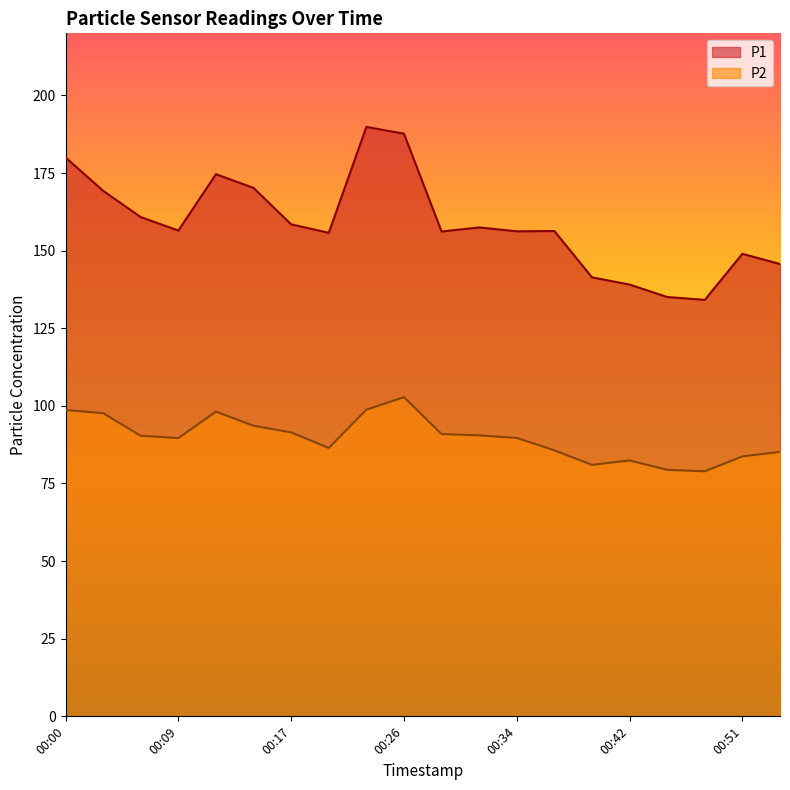

True or false: P1 has a value of 307.5 at 00:23.

False